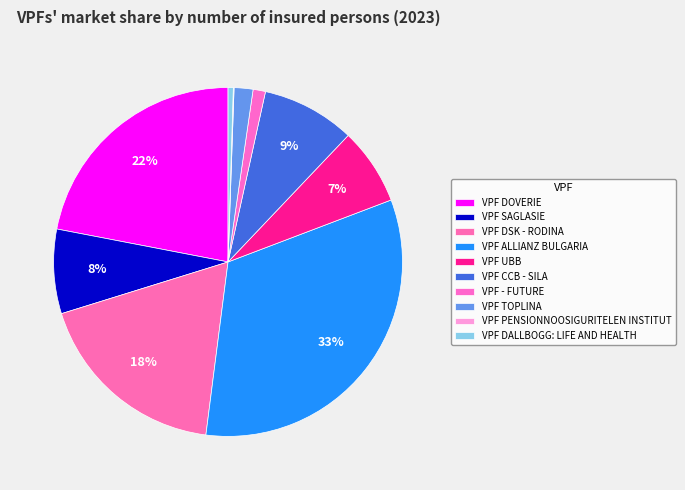

How much of the chart is everything except VPF DOVERIE?

78.0%